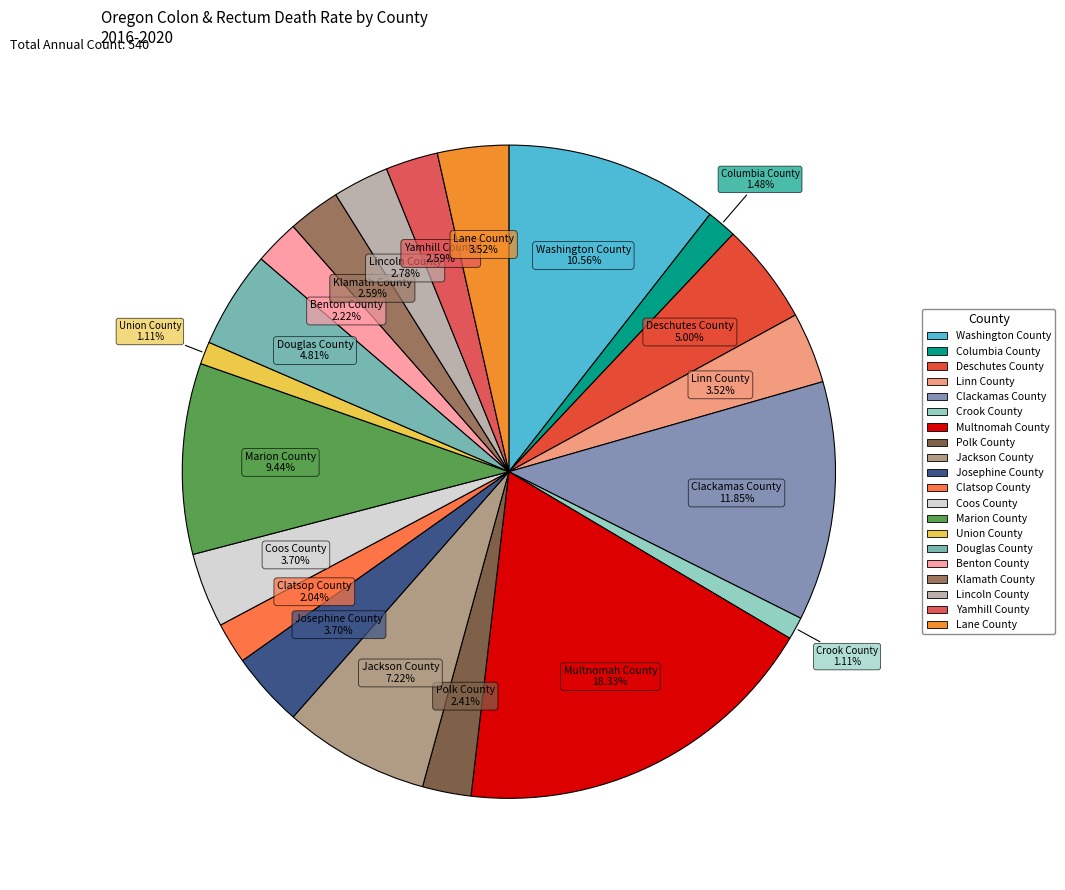

Which slice is the largest?

Multnomah County